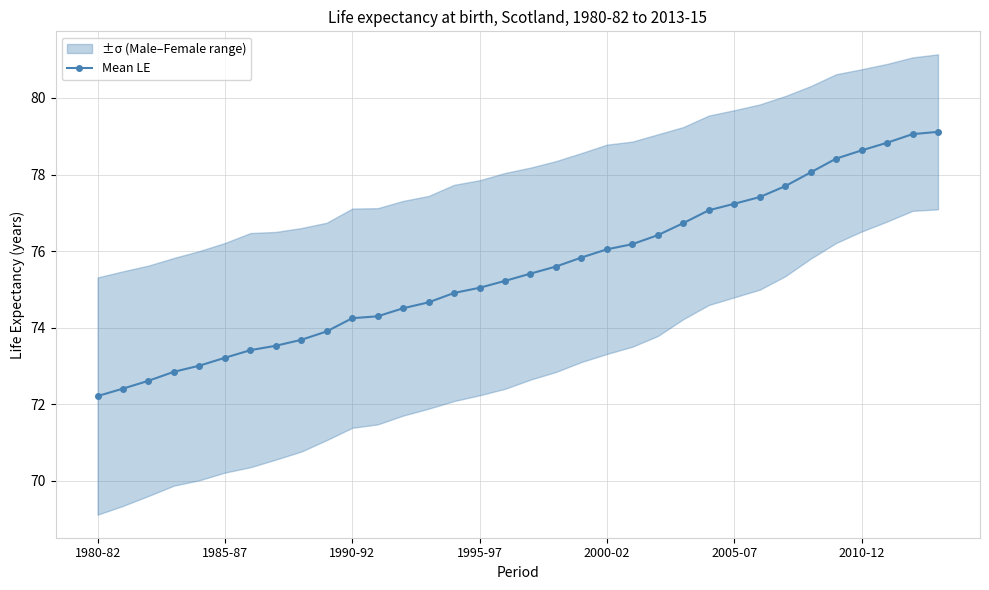

How many lines are shown in the chart?

1